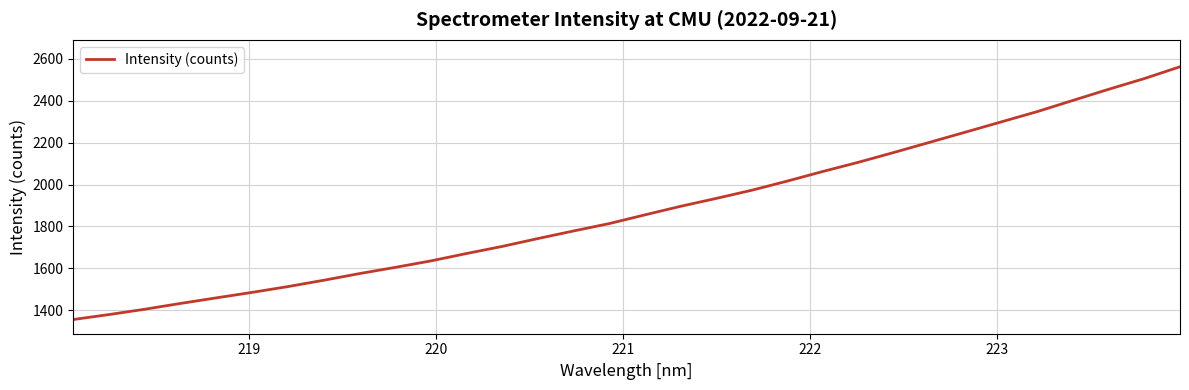

Is this an area chart (filled region under the line)?

No